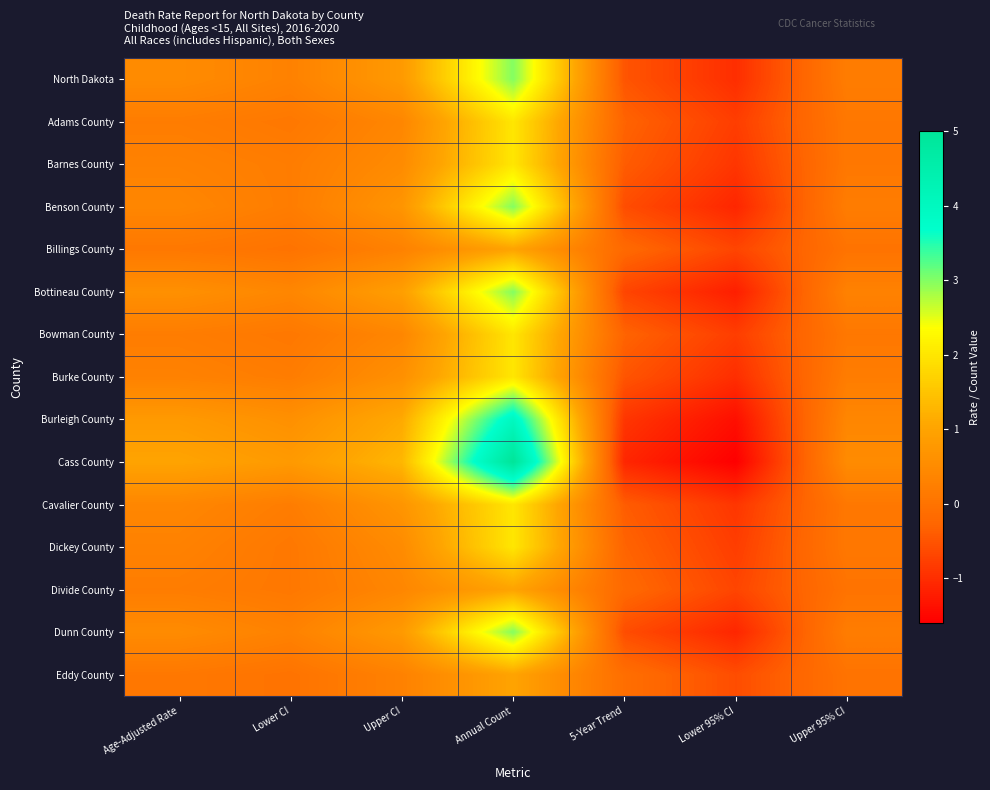

Which has a higher value, Age-Adjusted Rate or 5-Year Trend?

Age-Adjusted Rate